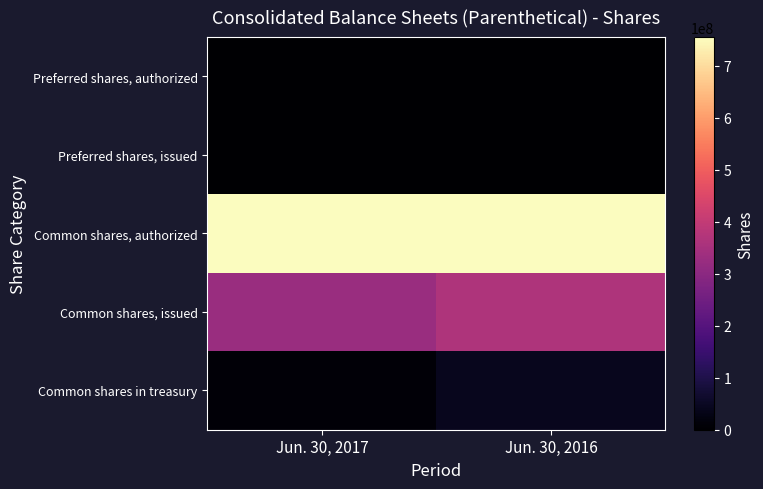

Which series has the widest spread of values?

Common shares, issued